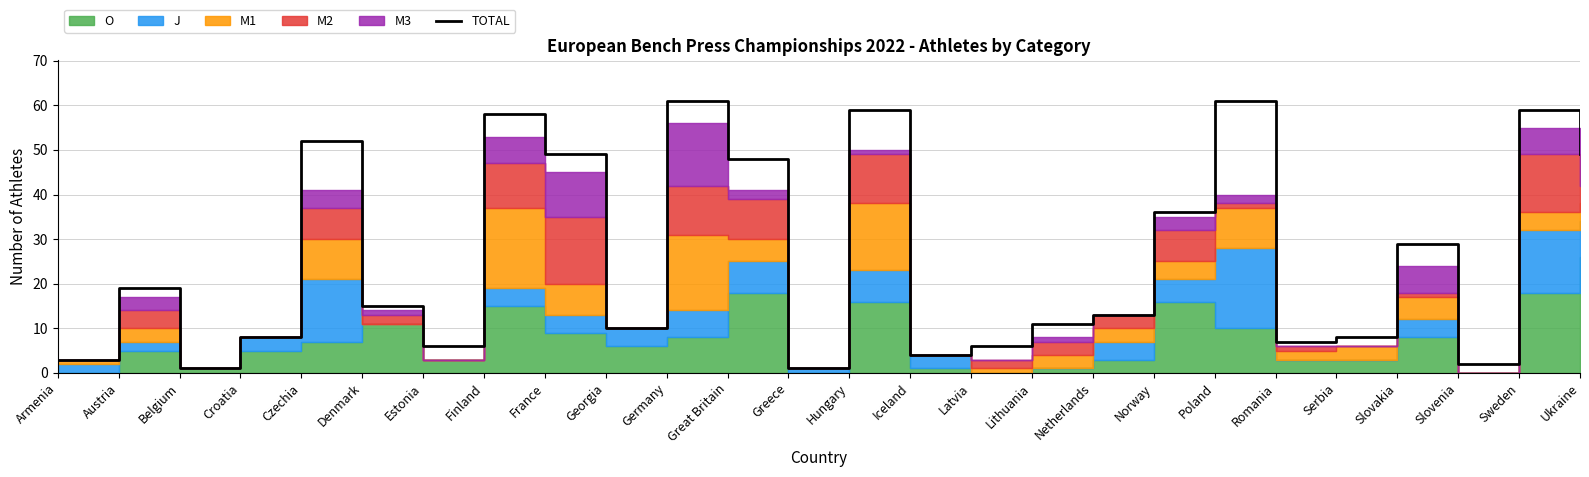

What is the sum of all values?

675